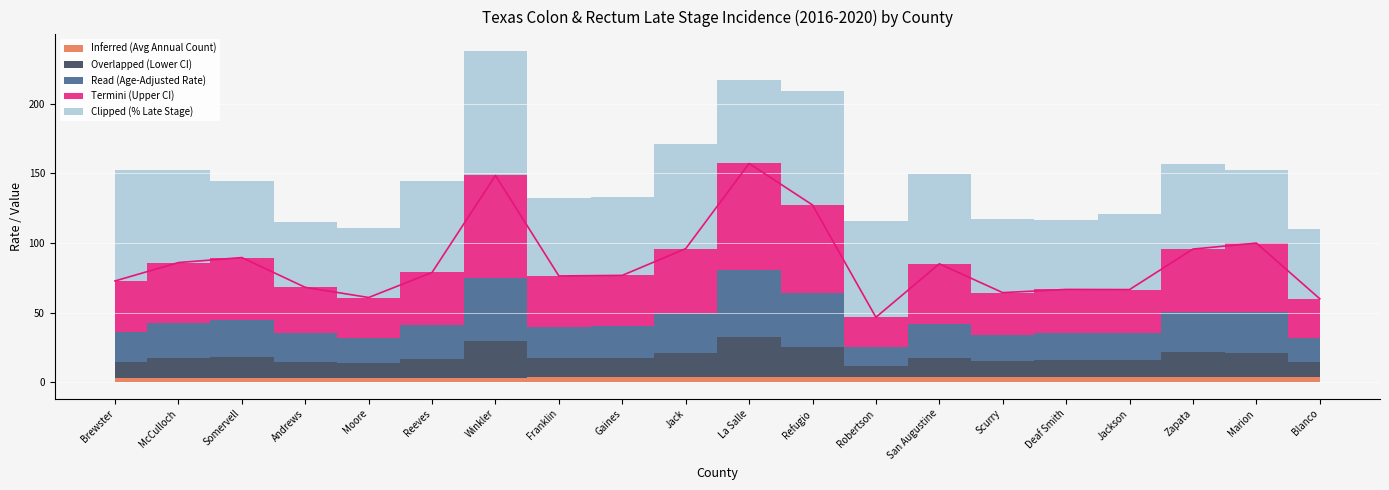

What is the maximum value for Overlapped (Lower CI)?

28.3